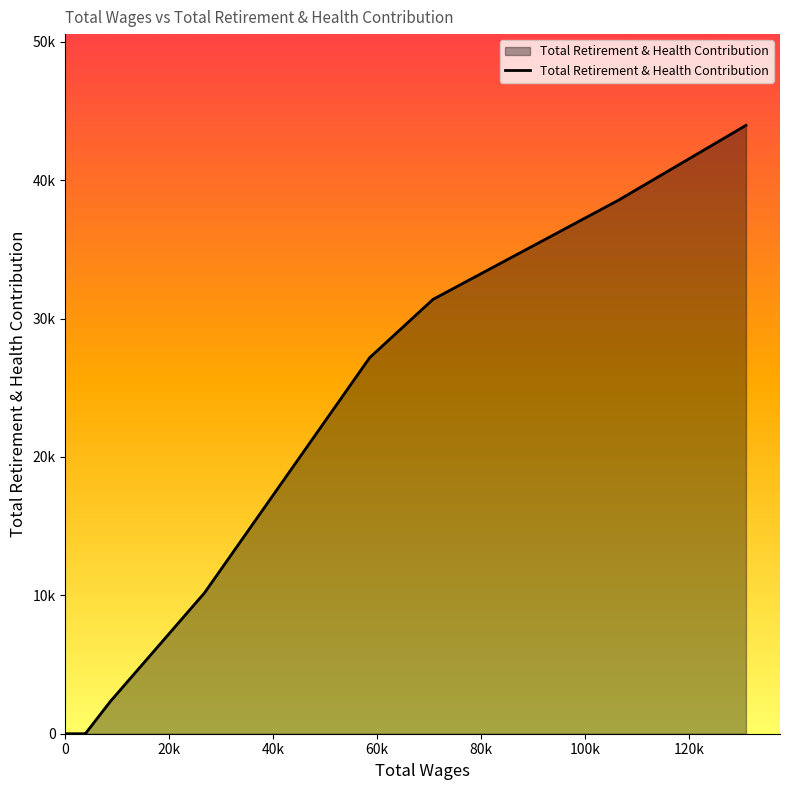

Is this an area chart (filled region under the line)?

Yes